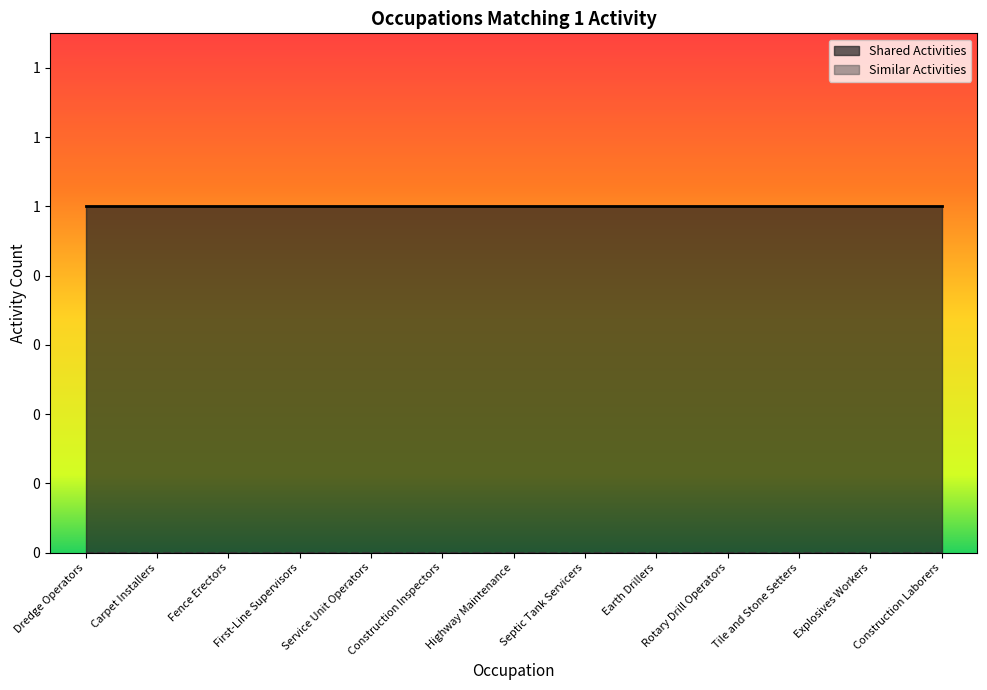

At which label is Shared Activities closest to 1?

Dredge Operators